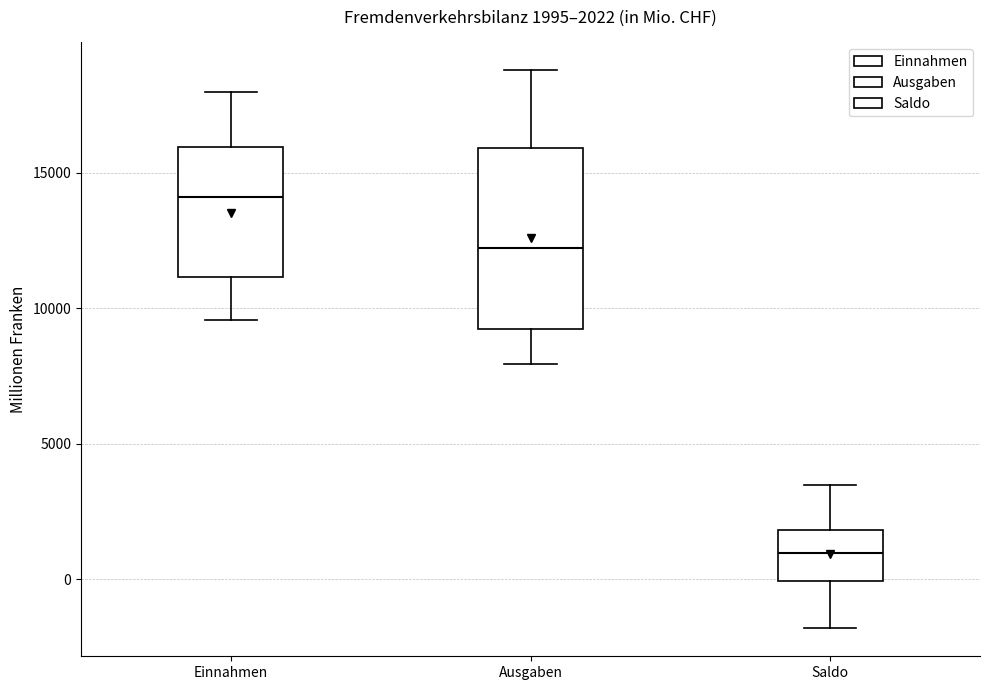

Which box is the tallest, from its lower edge to its upper edge?

Ausgaben